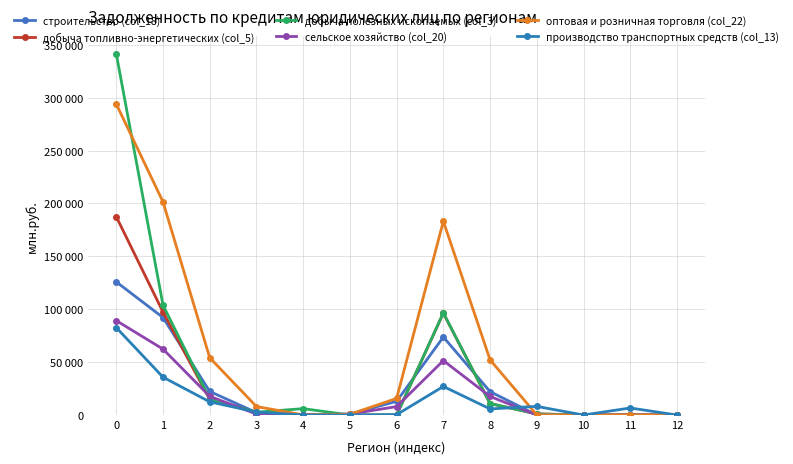

True or false: строительство (col_18) and оптовая и розничная торговля (col_22) cross at least once.

True